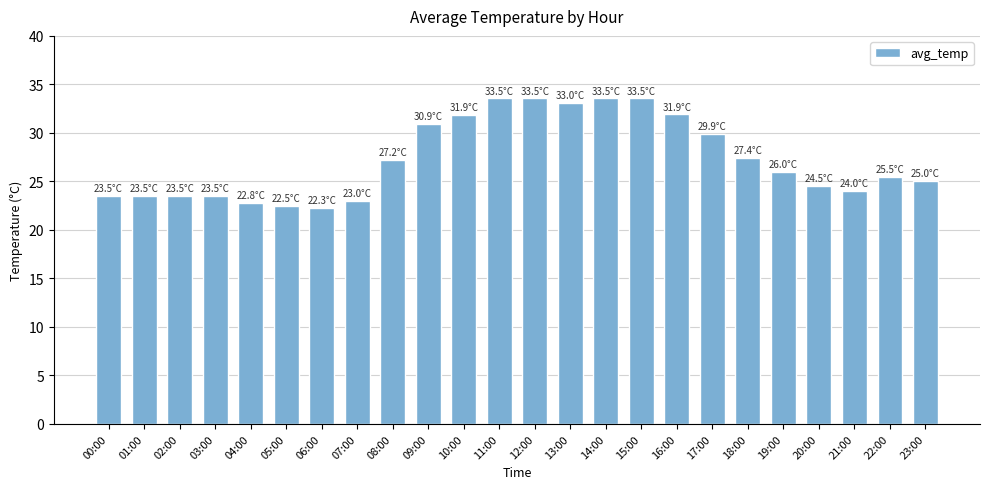

Which has a higher value, 09:00 or 16:00?

16:00